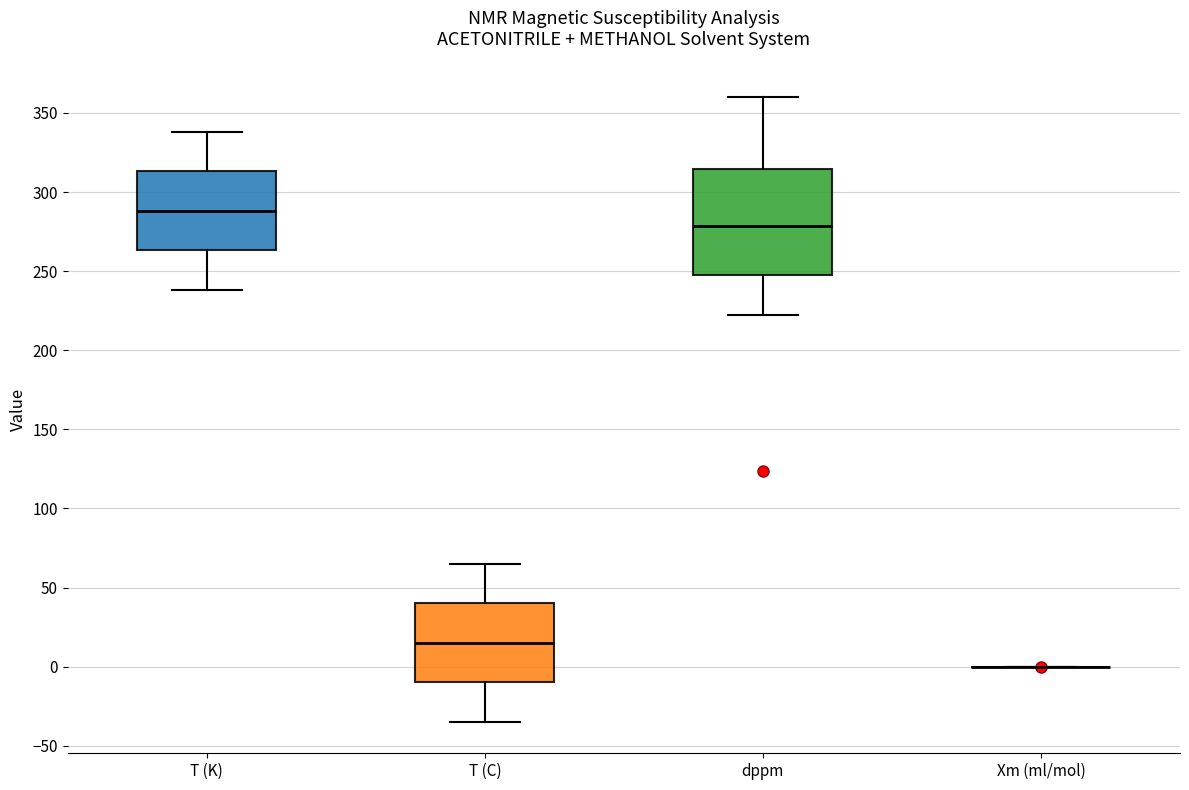

Reading left to right, transcribe this box plot: for each box, give where its median line is, the range the box spans, and where its two whiskers end, as read against the y-axis. The values are not printed on the chart, so give them approximately, as read against the axis.

T (K): median 290, box 265 to 315, whiskers 240 to 340
T (C): median 15, box -10 to 40, whiskers -35 to 65
dppm: median 280, box 245 to 315, whiskers 220 to 360
Xm (ml/mol): box collapsed to a line at 0, whiskers 0 to 0